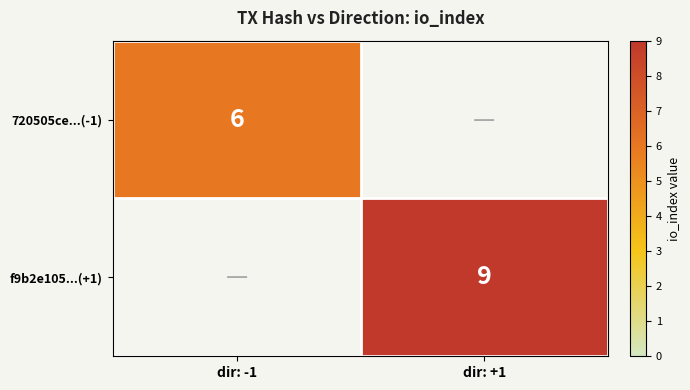

The 720505ce...(-1) series shows 11 at dir: -1. True or false?

False